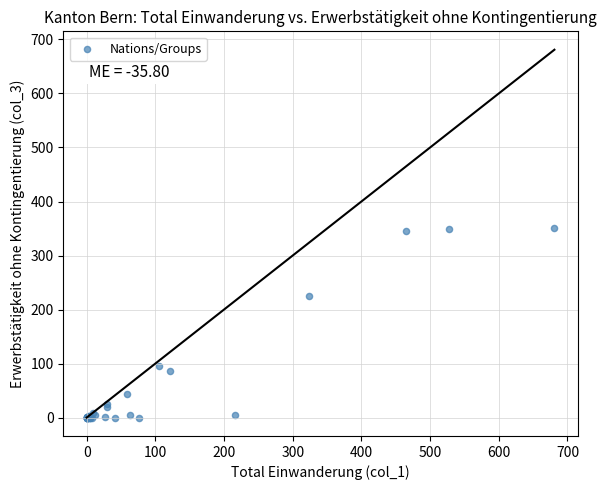

What Y value in the scatter plot is closest to 175?

225